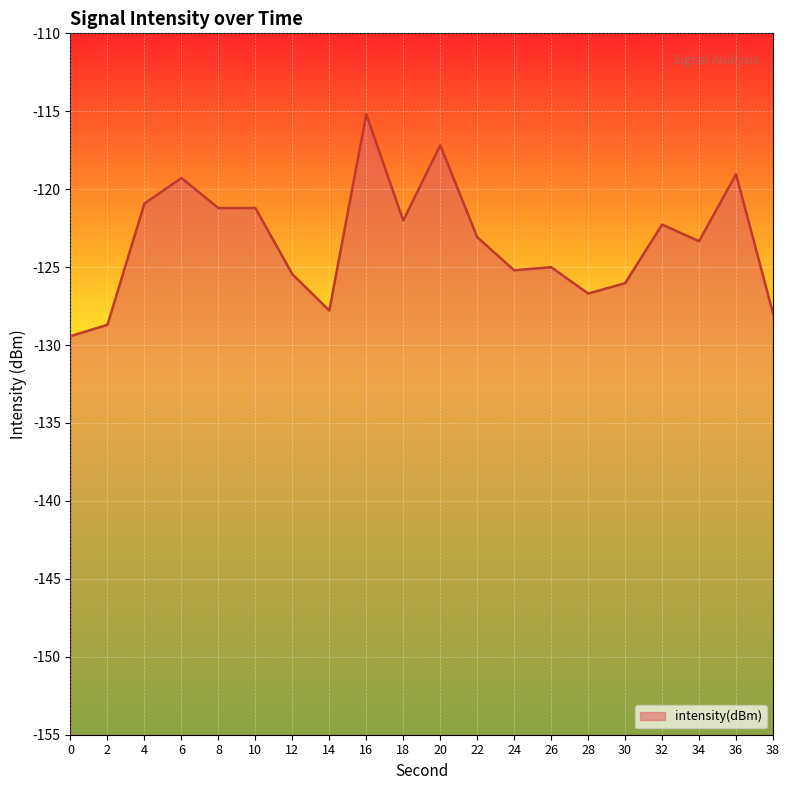

At which label is the value closest to -122?

18